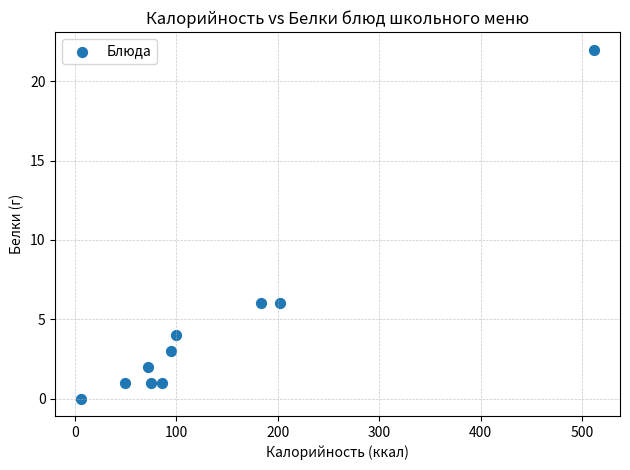

What is the range of Y values (max minus min)?

22